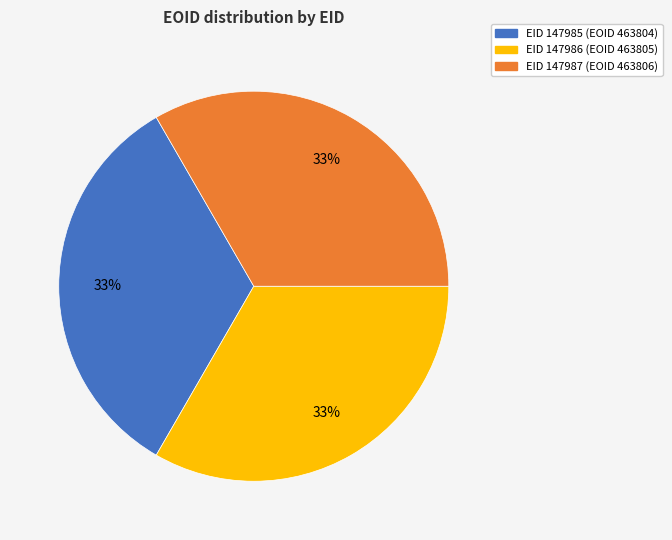

Is there a majority slice in this chart?

No